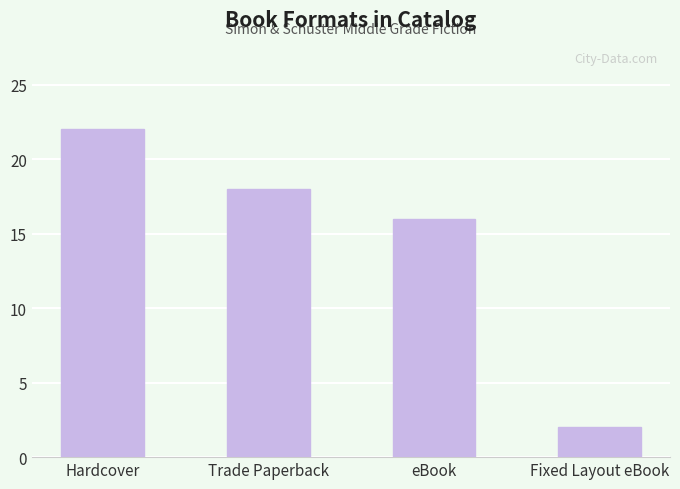

The value at Hardcover is 32. True or false?

False